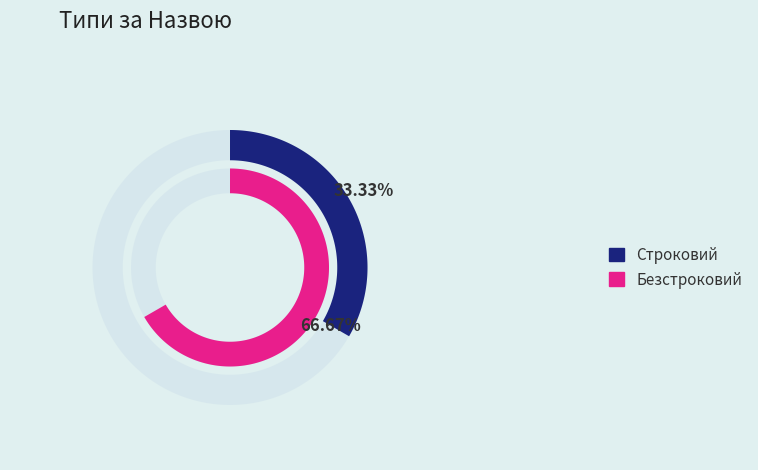

Rank the categories by value from highest to lowest.

Безстроковий, Строковий